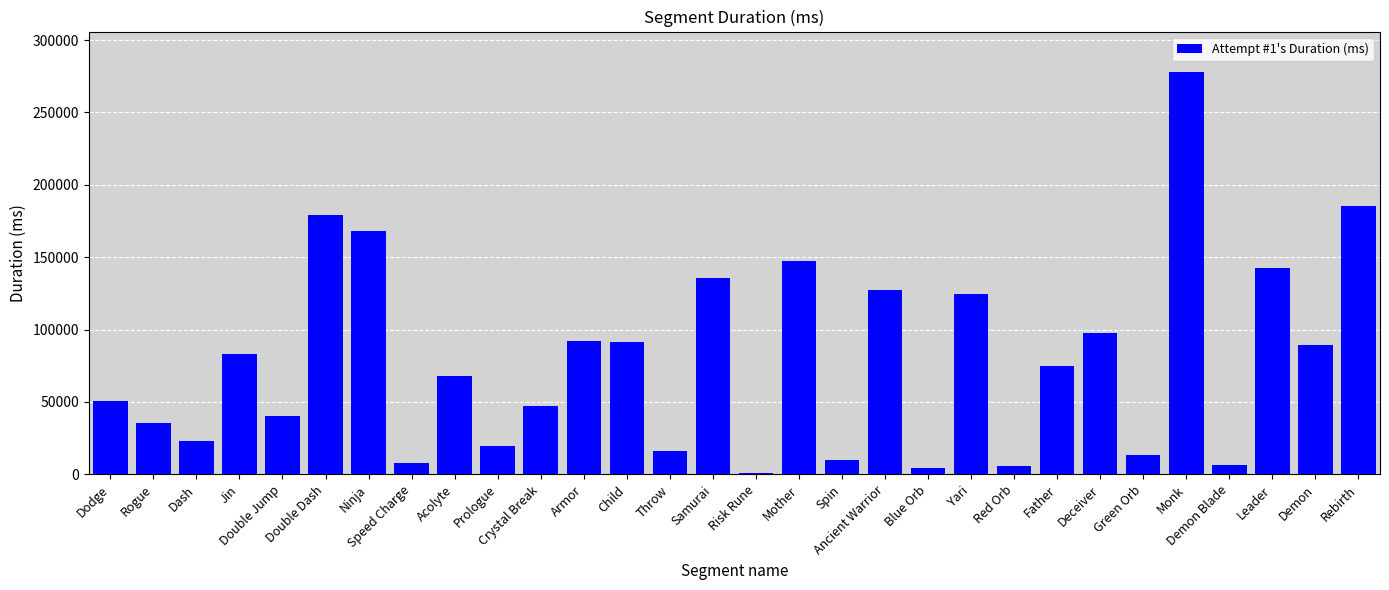

Is it true that the value at Dodge is 50666?

True